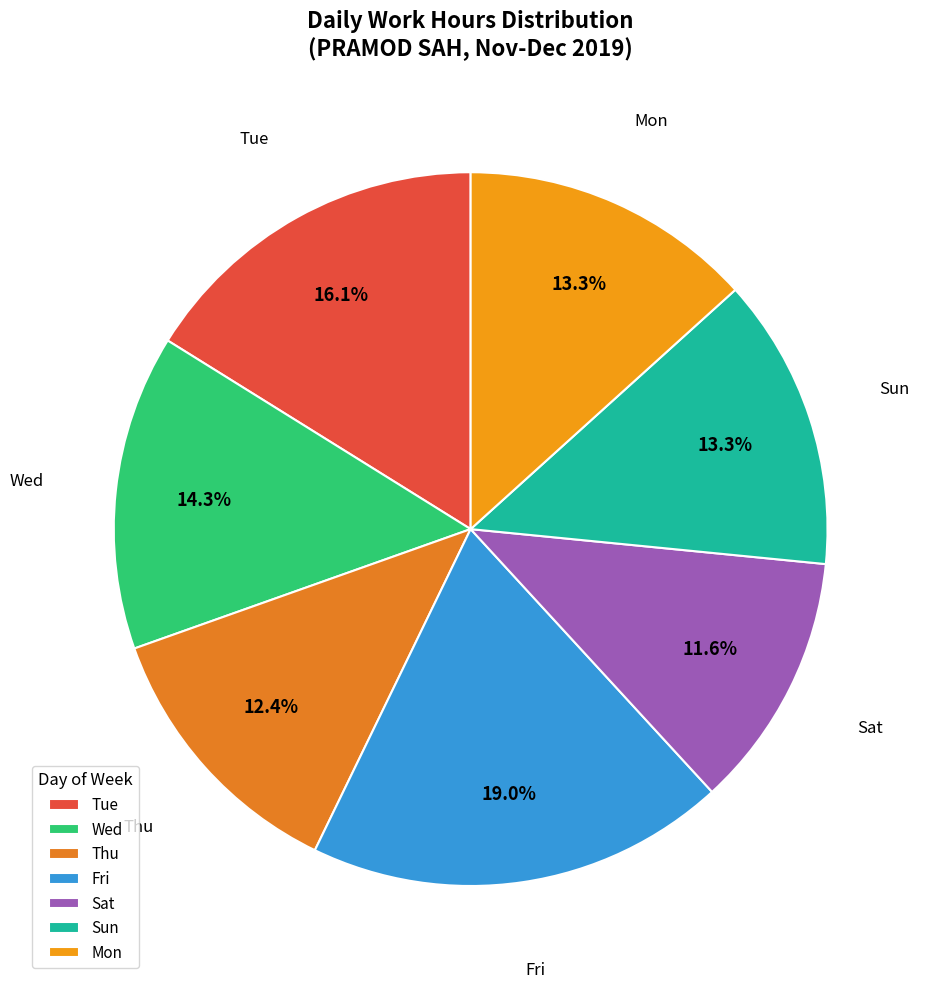

Which slice is the smallest?

Sat